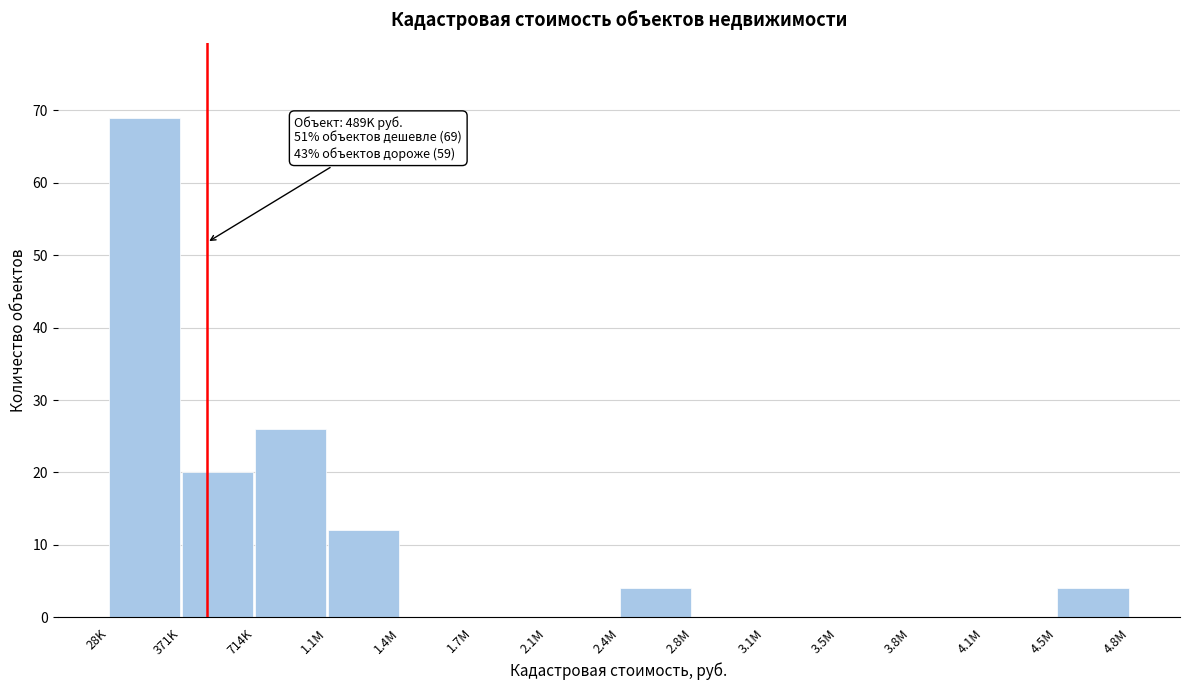

Reading left to right, transcribe all the data shown in this chart.

28K=69	371K=20	714K=26	1.1M=12	1.4M=0	1.7M=0	2.1M=0	2.4M=4	2.8M=0	3.1M=0	3.5M=0	3.8M=0	4.1M=0	4.5M=4